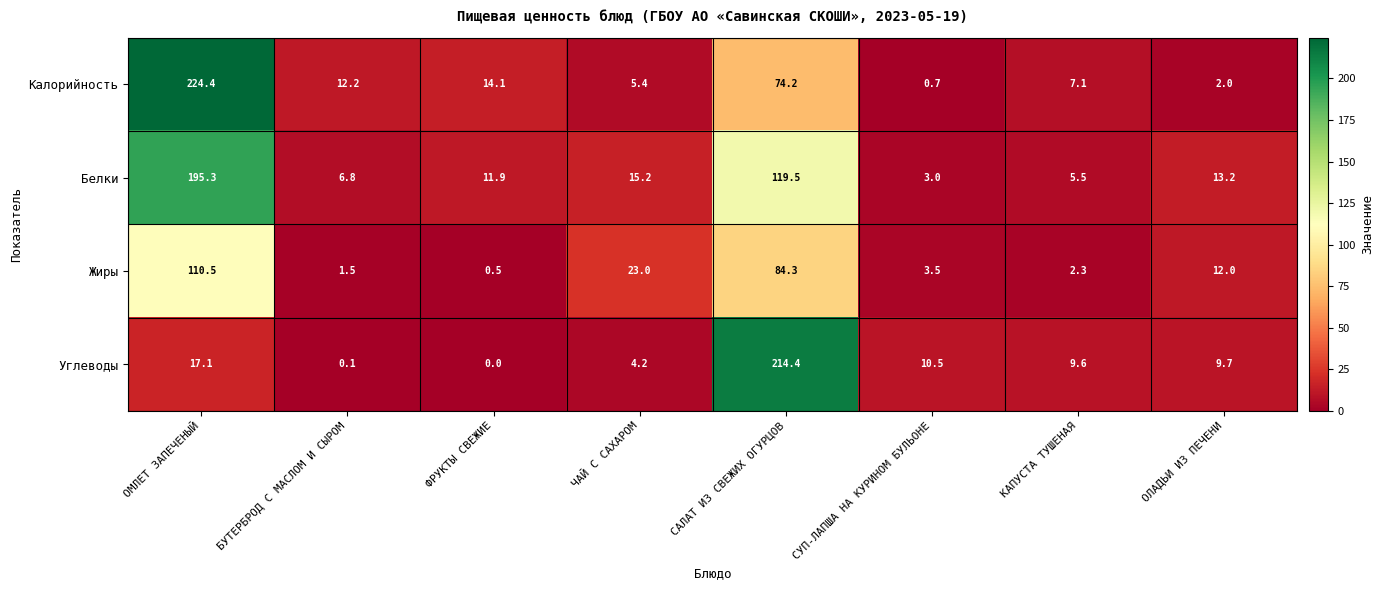

The Углеводы series shows 15.4 at ОЛАДЬИ ИЗ ПЕЧЕНИ. True or false?

False